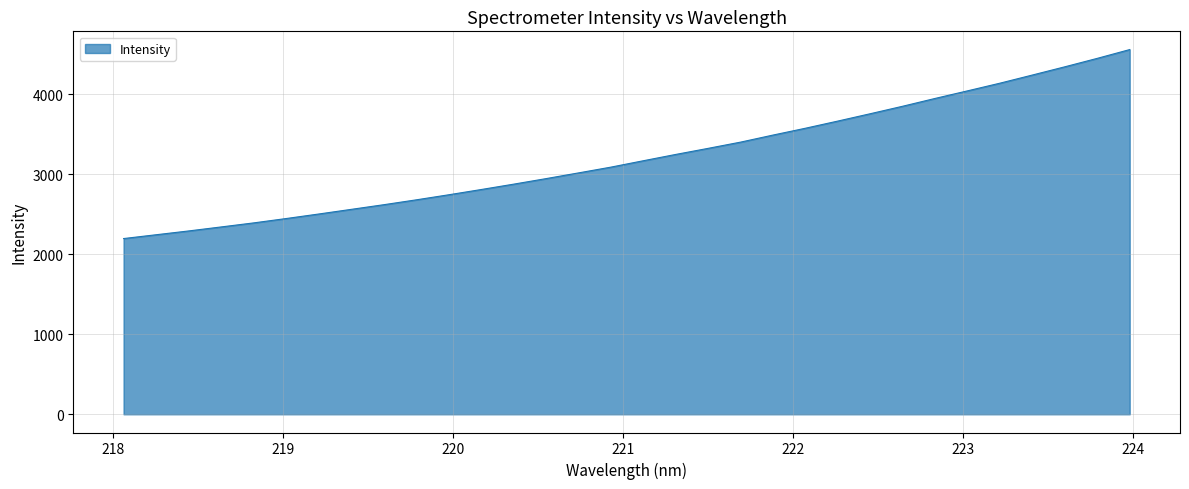

What is the greatest value displayed?

4561.5